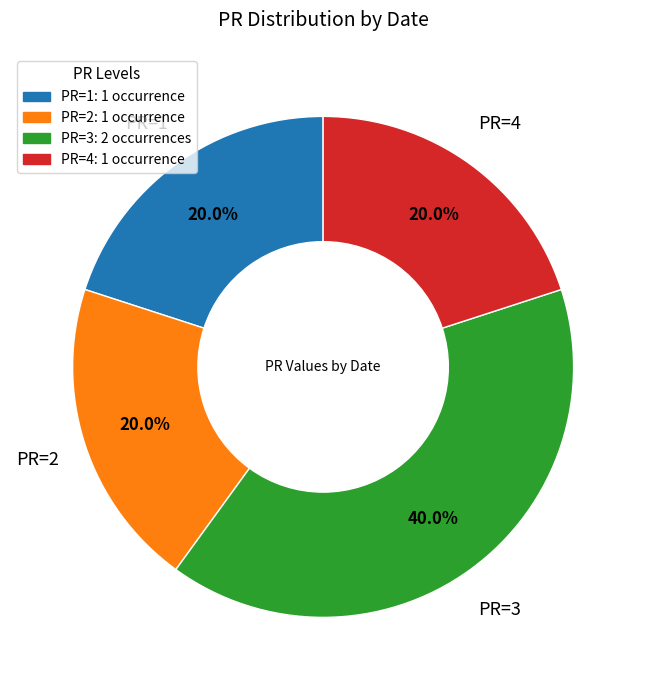

Is there a majority slice in this chart?

No